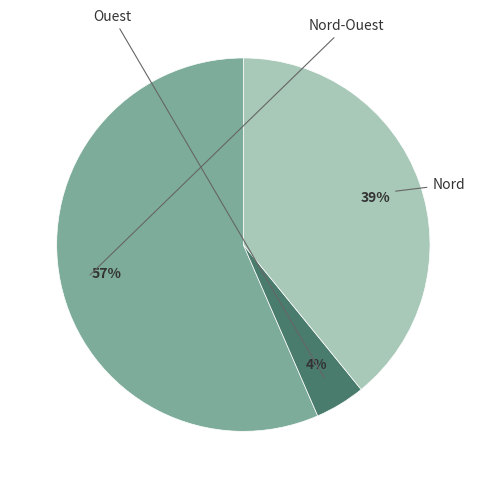

To the nearest percent, what is the average slice percentage?

33%